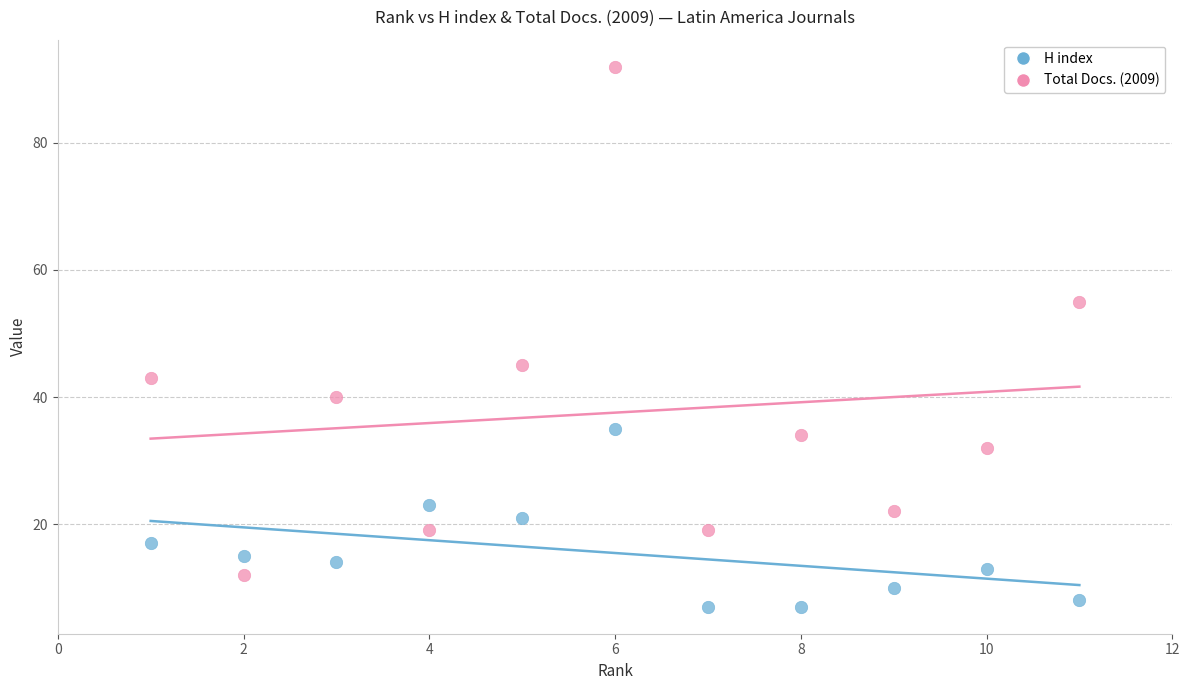

What are all the series names shown in the legend?

H index, Total Docs. (2009)